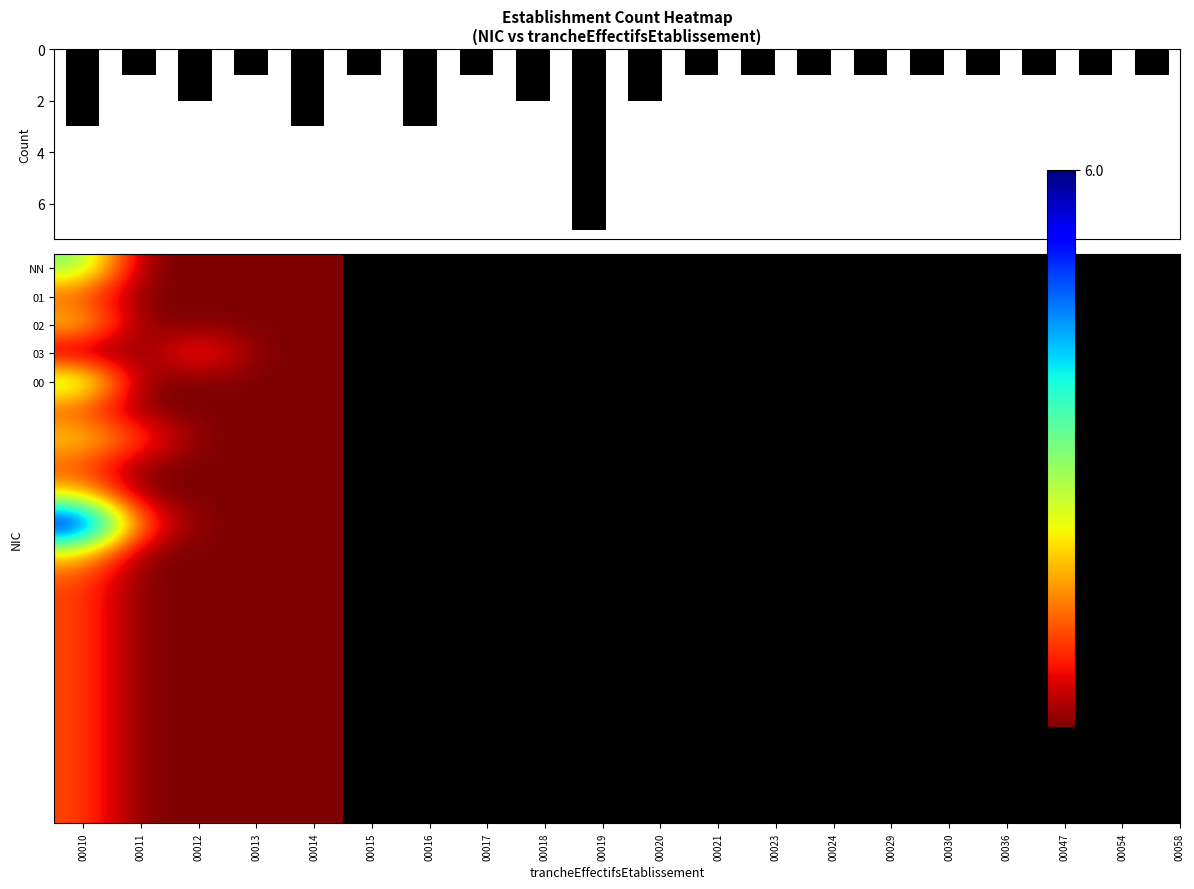

At which category does the chart reach its peak across all series?

00010